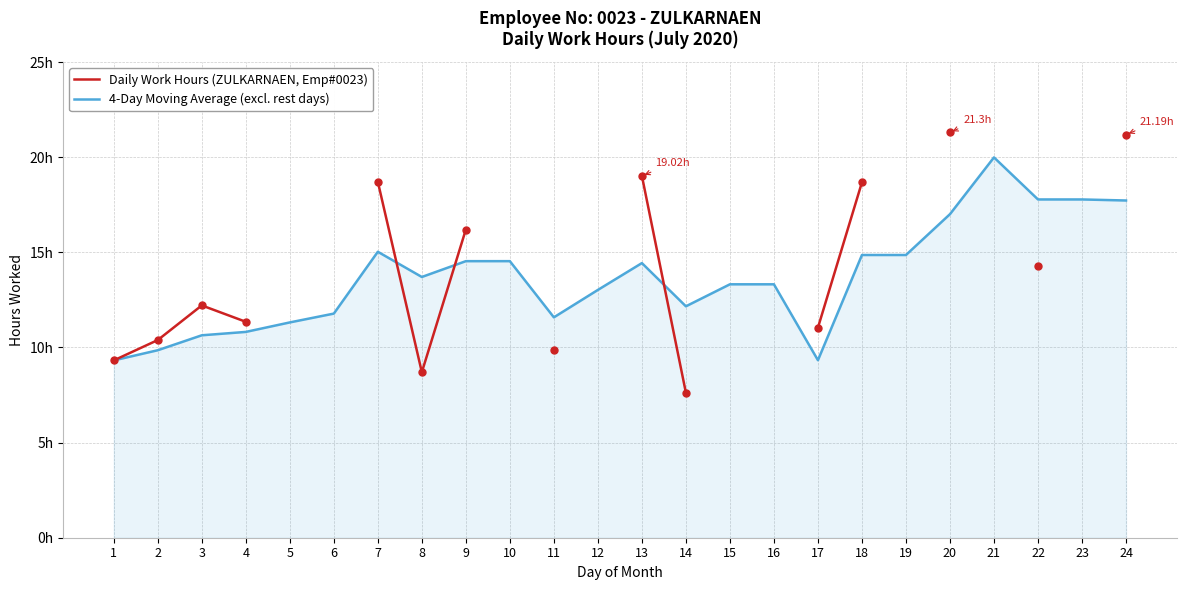

How many intersections are there between 4-Day Moving Average (excl. rest days) and Daily Work Hours (ZULKARNAEN, Emp#0023)?

3